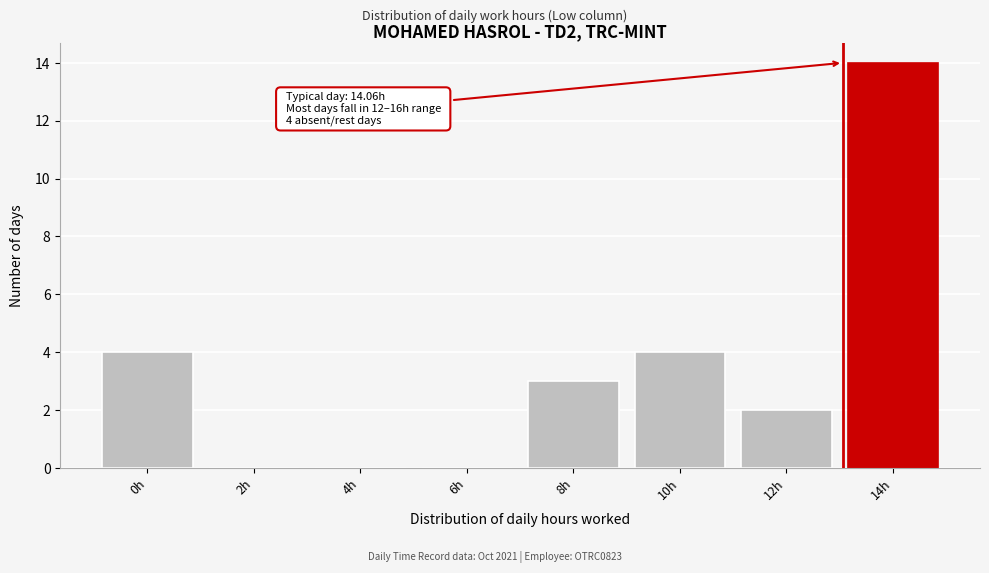

Reading left to right, what are all the values shown in this chart?

0h=4	2h=0	4h=0	6h=0	8h=3	10h=4	12h=2	14h=14